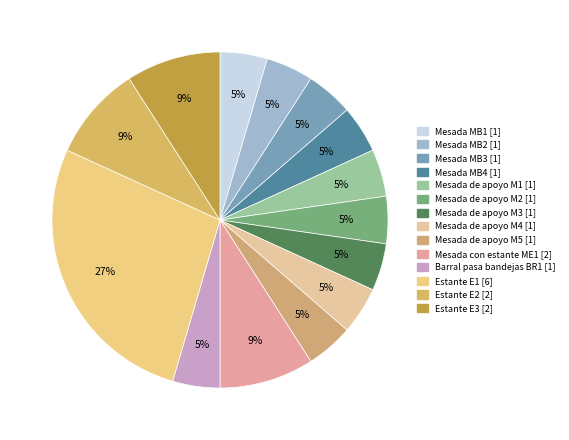

To the nearest percent, what is the combined percentage of Mesada MB1 and Mesada de apoyo M1?

9%